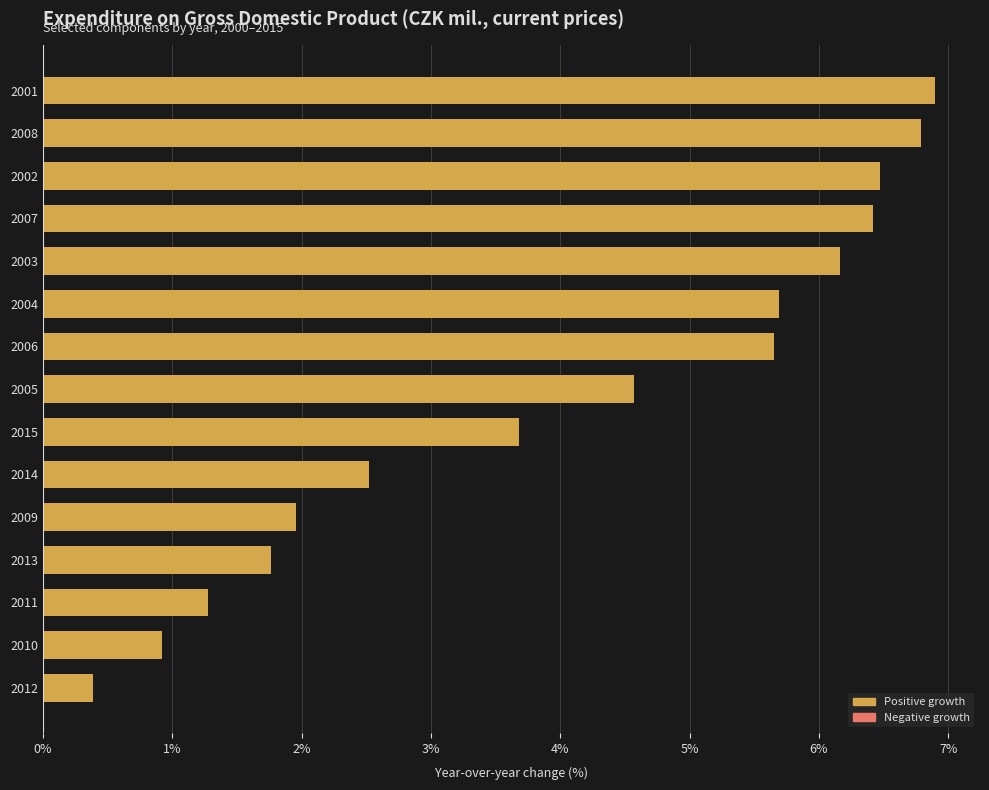

What is the ratio of the value at 2002 to the value at 2009?

3.3